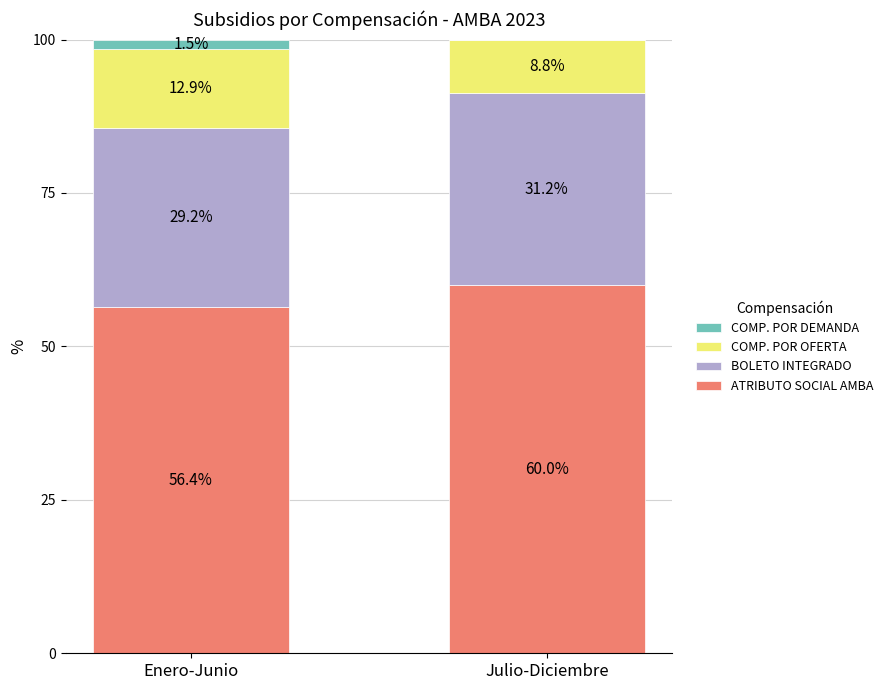

What is the total value across all series at Enero-Junio?

100.0